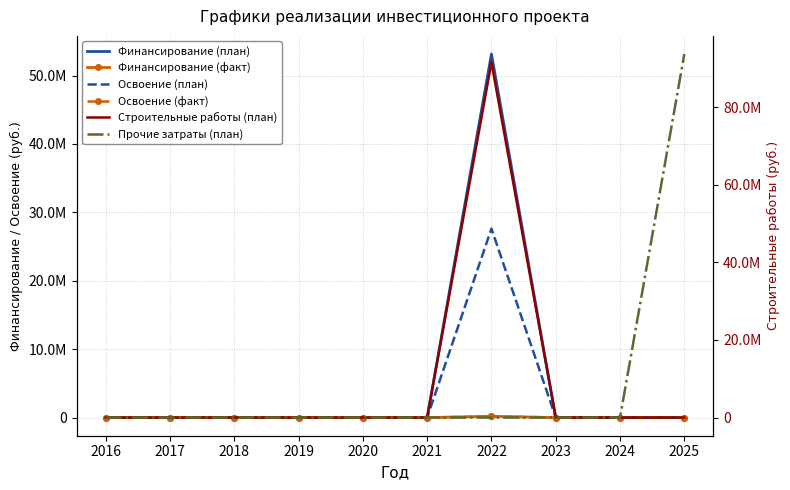

In Строительные работы (план), how many points are higher than both neighbors (excluding endpoints)?

1